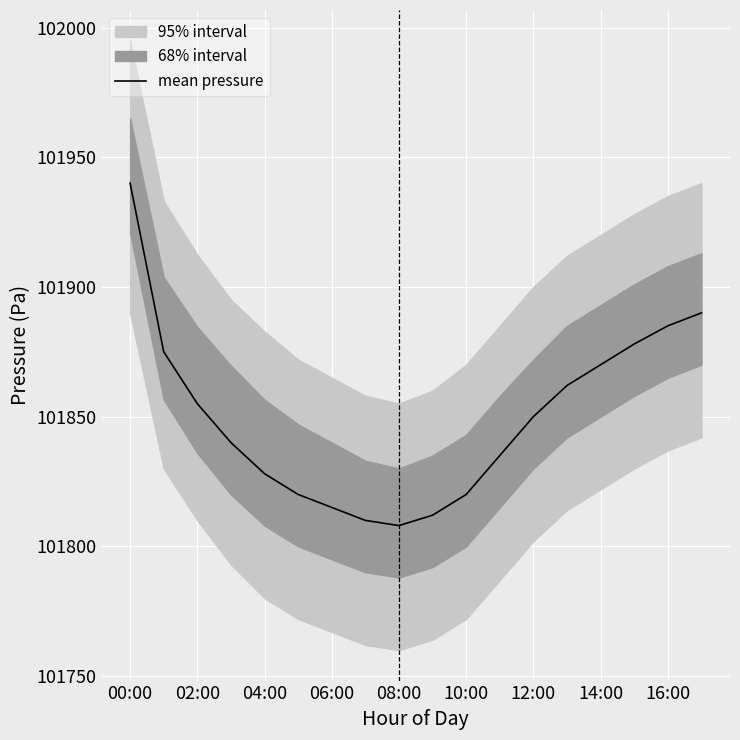

Which category has the highest value in the mean pressure series?

00:00